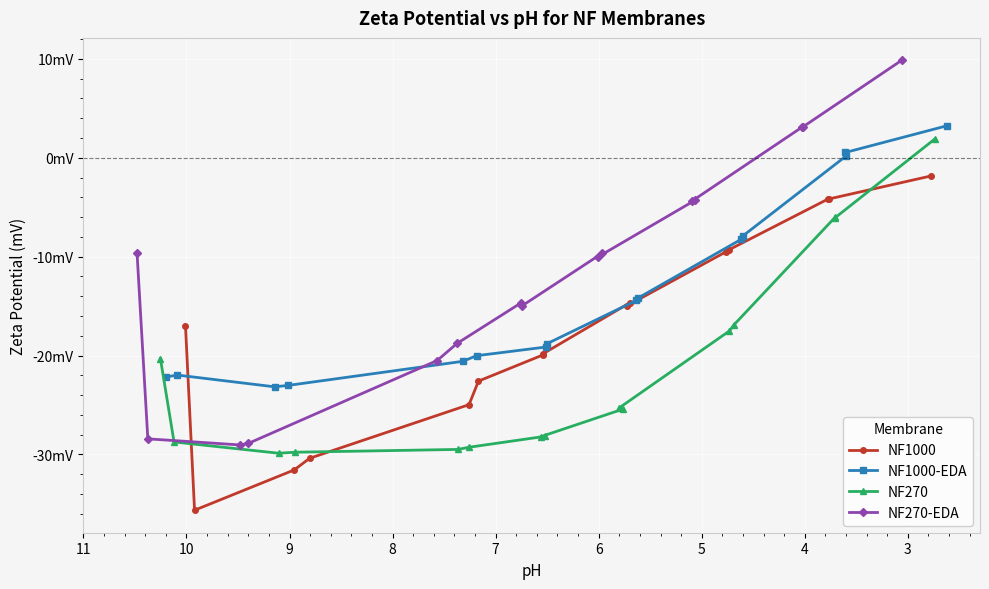

Reading left to right, transcribe all the data shown in this chart.

NF1000: -17.0	-35.6	-31.6	-30.4	-25.0	-22.6	-19.9	-19.8	-14.7	-14.9	-9.5	-9.3	-4.2	-4.2	-1.8
NF1000-EDA: -22.2	-22.0	-23.2	-23.0	-20.6	-20.0	-19.1	-18.8	-14.4	-14.2	-8.3	-7.9	0.1	0.5	3.2
NF270: -20.3	-28.7	-29.9	-29.8	-29.5	-29.3	-28.2	-28.2	-25.4	-25.3	-17.5	-16.9	-6.0	-6.0	1.9
NF270-EDA: -9.7	-28.4	-29.0	-28.9	-20.5	-18.8	-14.7	-15.0	-9.7	-10.0	-4.3	-4.4	3.1	3.1	9.9